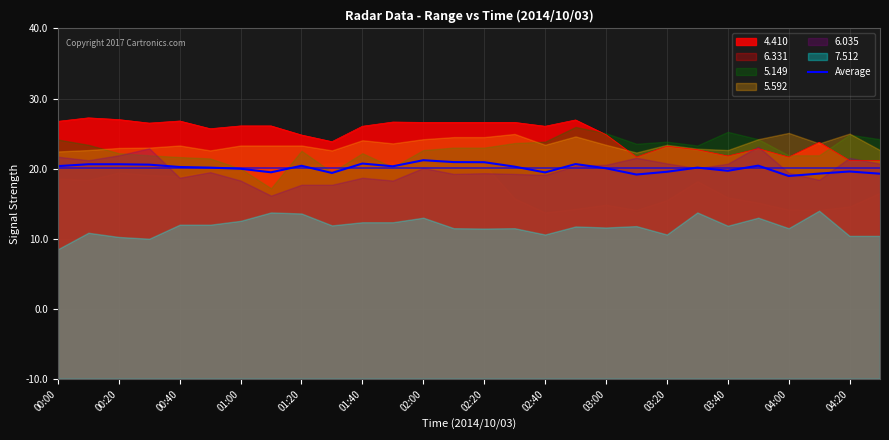

What is the sum of all values?

1684.8